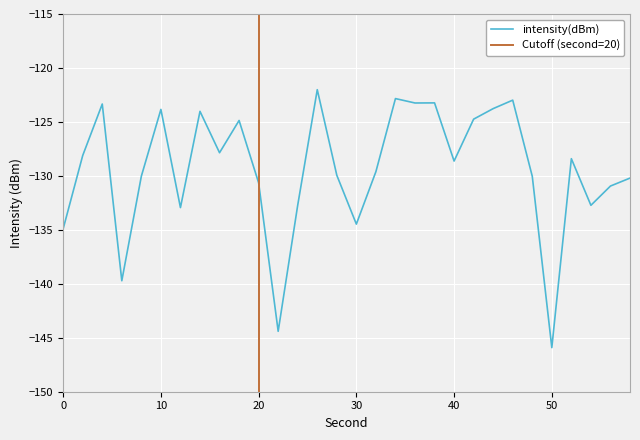

At which label does the data first exceed -128?

4